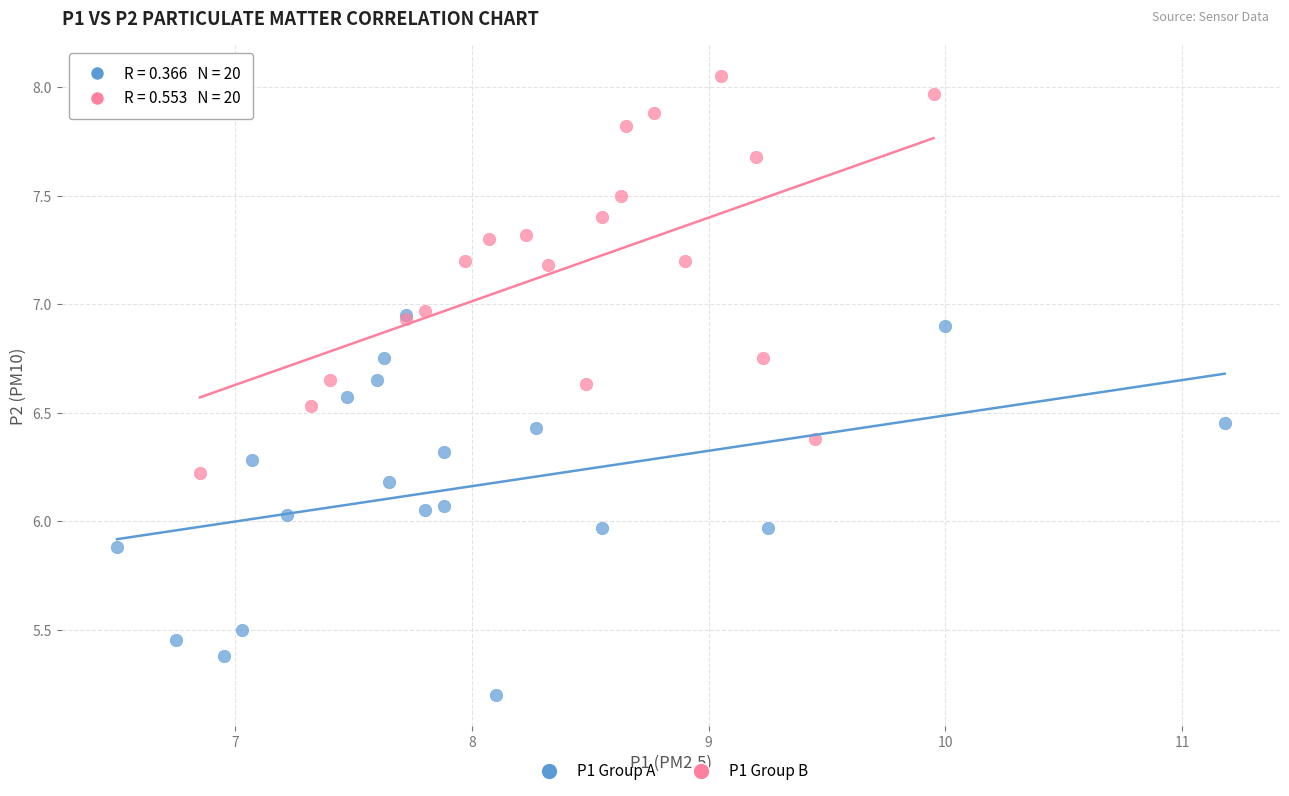

Which series reaches the maximum Y coordinate?

P1 Group B